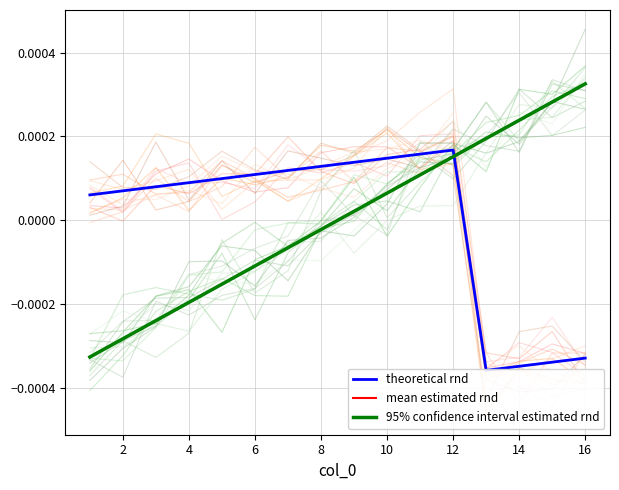

In theoretical rnd, how many points are higher than both neighbors (excluding endpoints)?

1